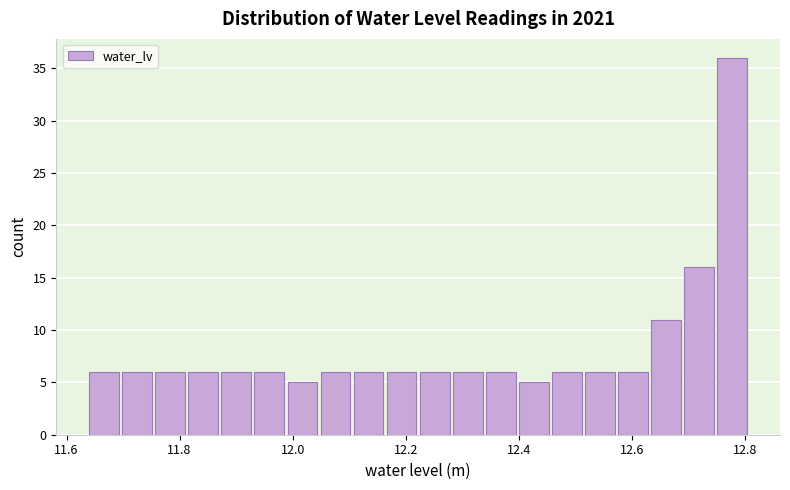

Read against the x-axis, roughly where is the centre of the tallest bar?

12.78